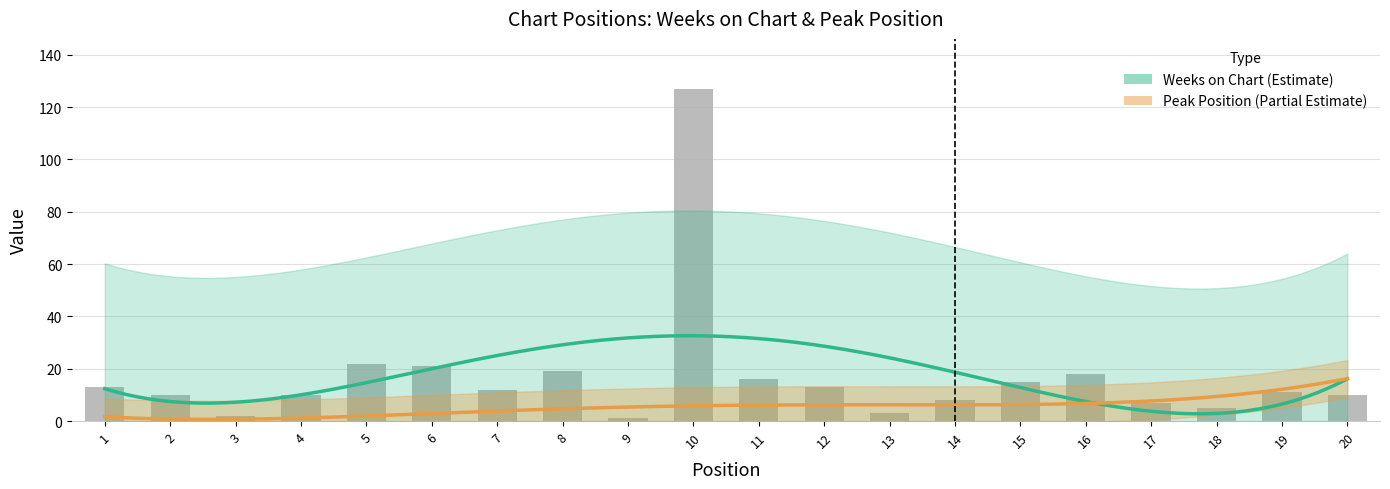

What is the difference between the maximum and minimum values?

126